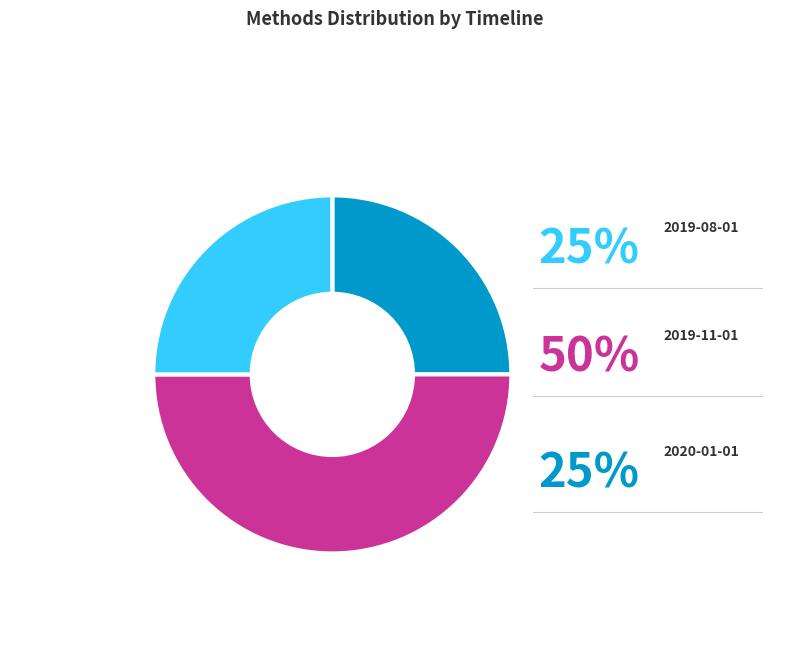

What is the largest slice in the pie chart?

2019-11-01